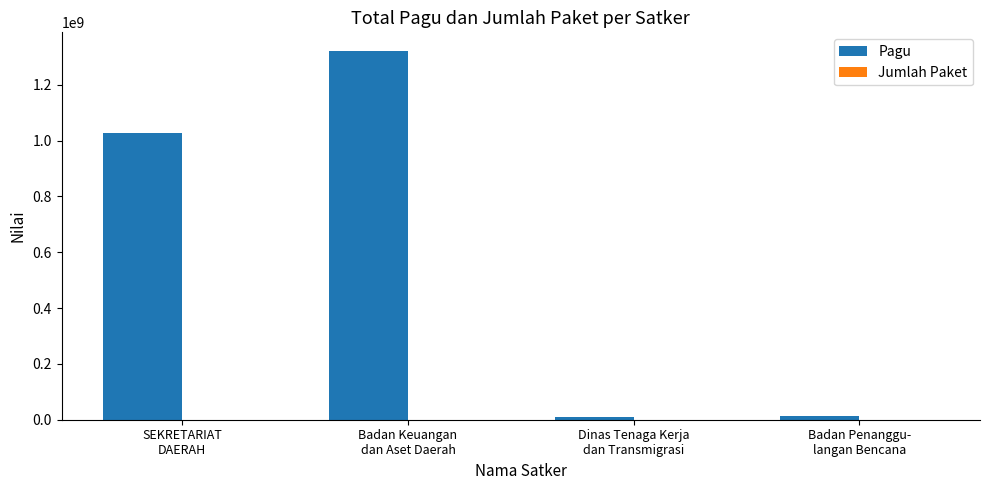

How many distinct data groups are displayed?

2